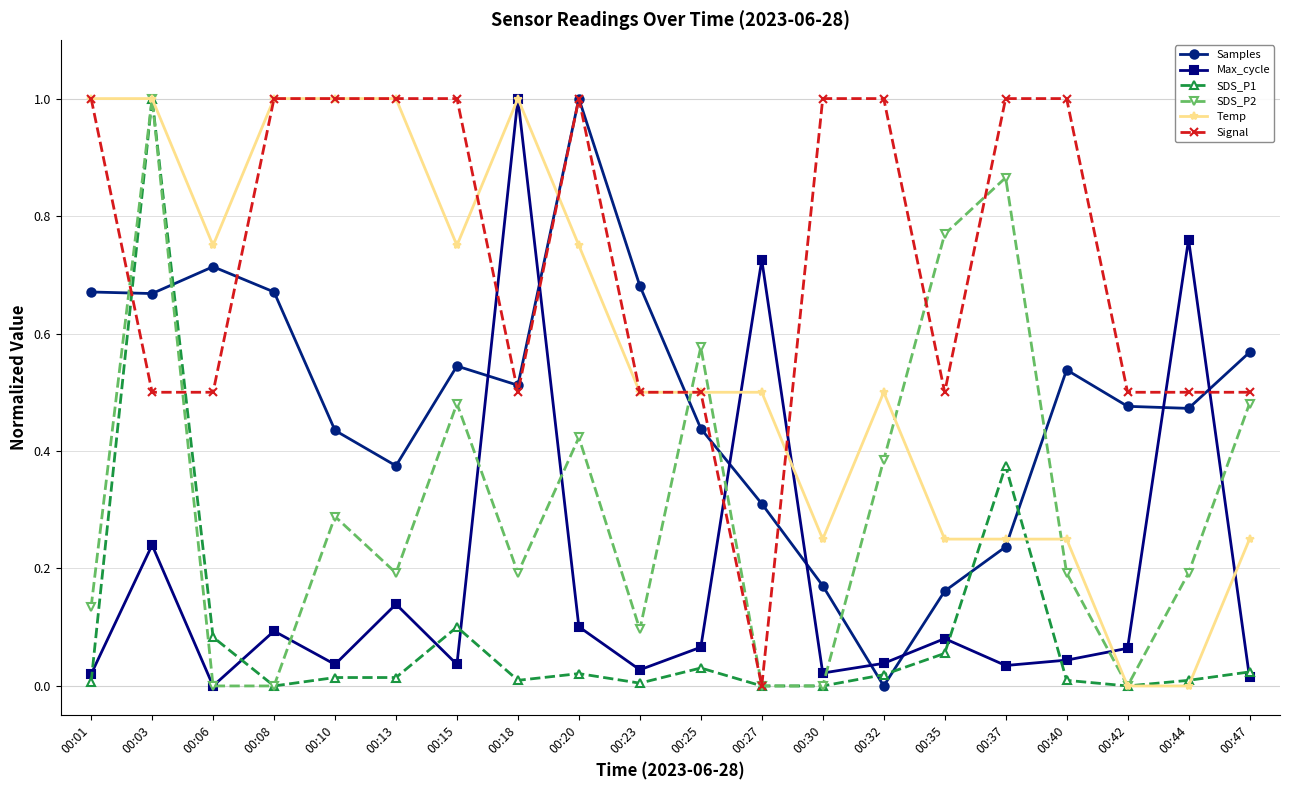

At which category is the sum across all series the highest?

00:03